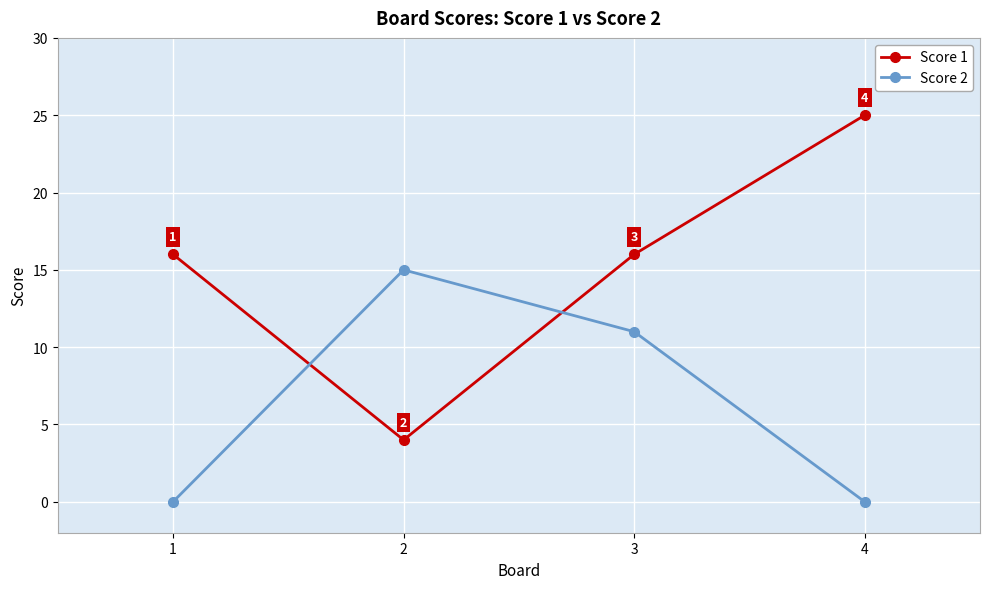

Which series ends up on top after the final intersection of Score 2 and Score 1?

Score 1